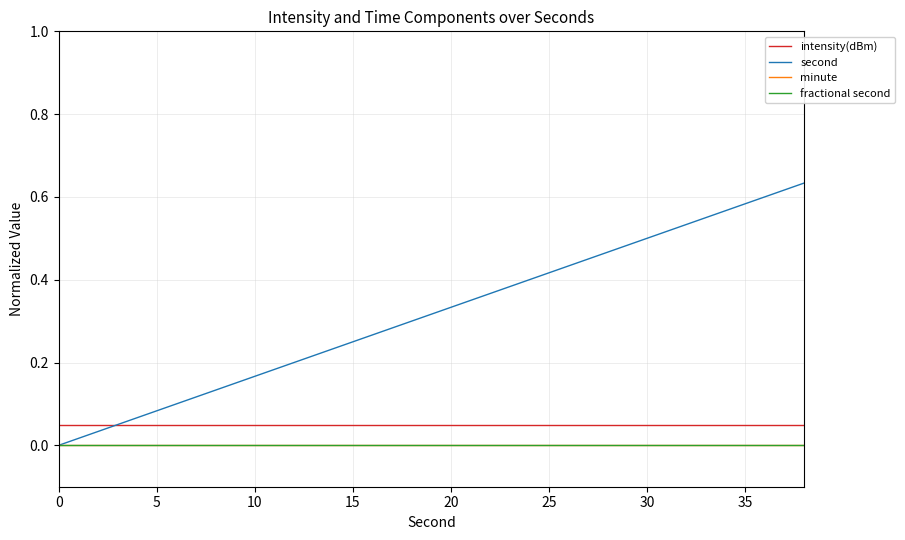

Count the number of data series in this chart.

4